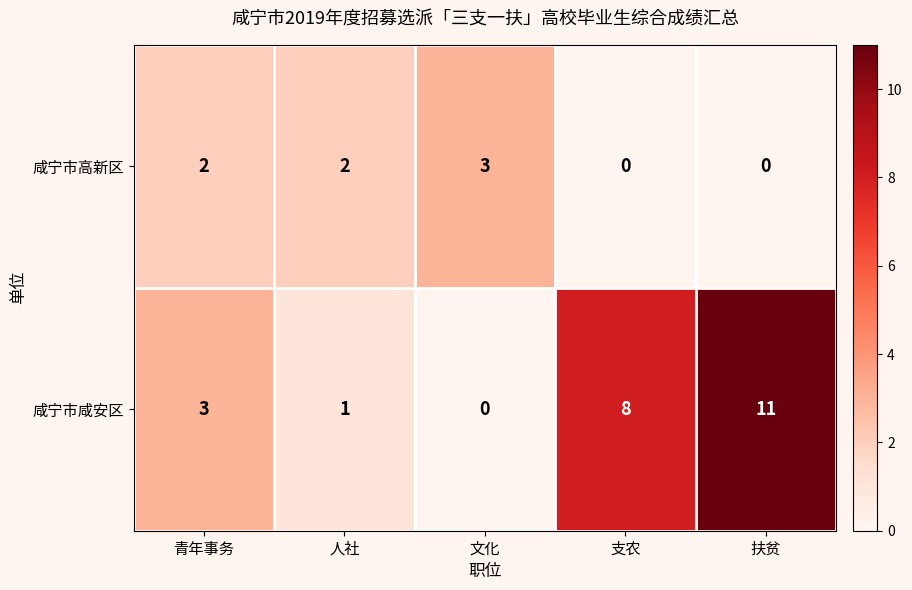

Between 青年事务 and 扶贫, which series saw the biggest shift?

咸宁市咸安区